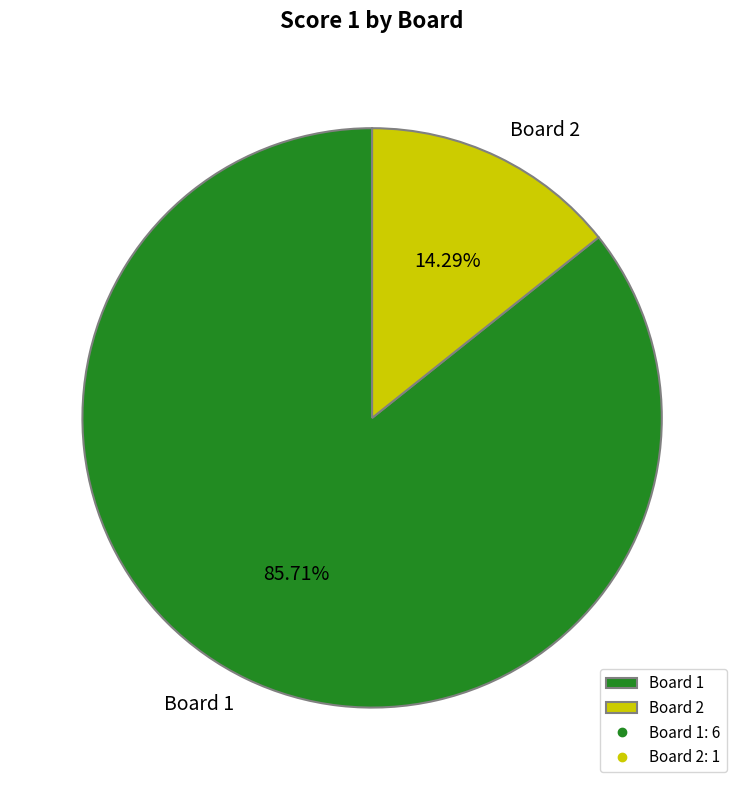

How many segments does this pie chart have?

2